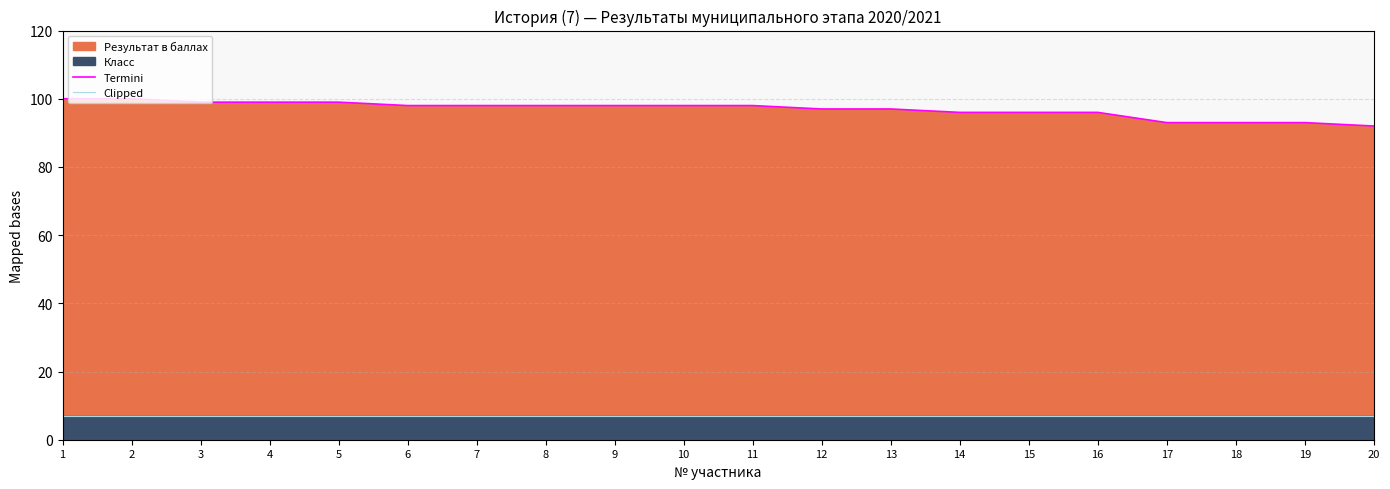

What is the maximum value shown in the chart?

100